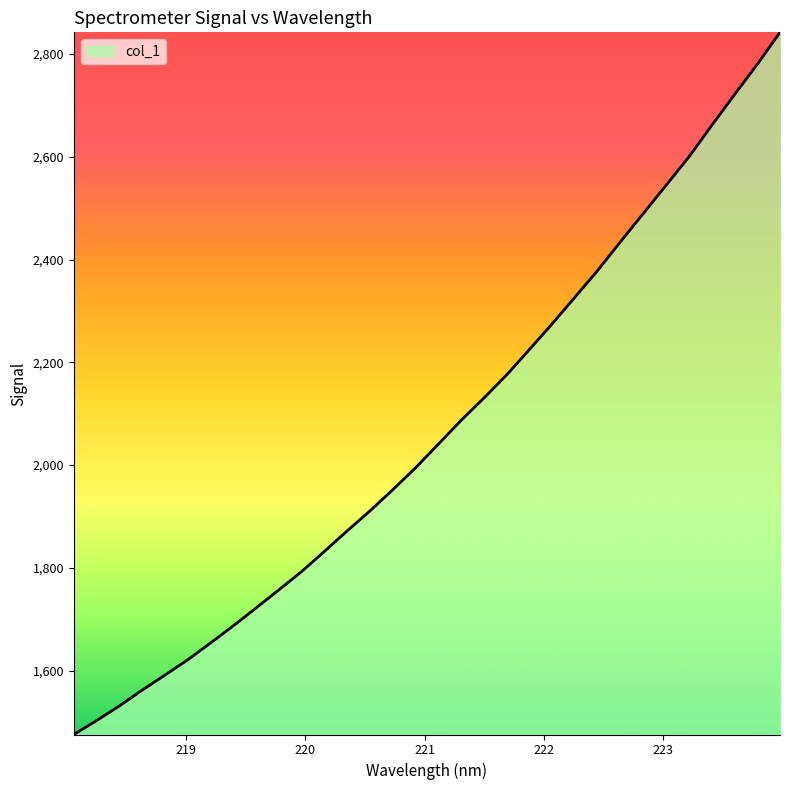

What is the smallest value displayed?

1475.4